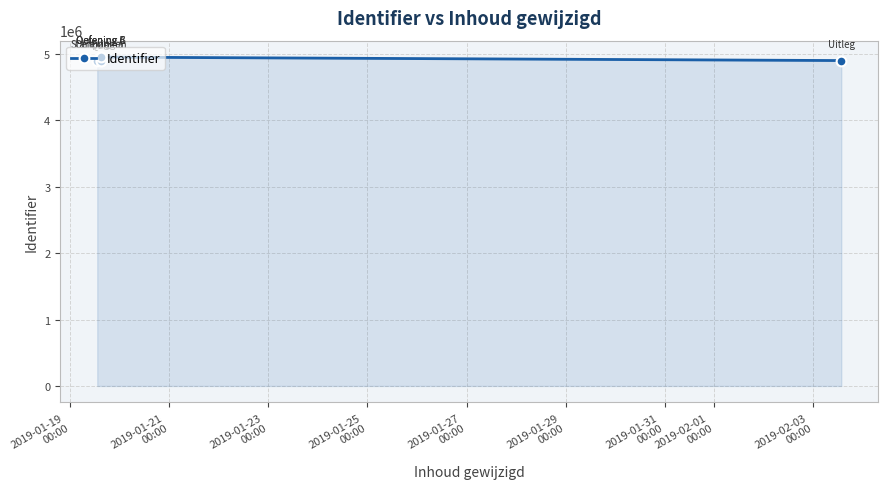

What value does the data have at 2019-01-29
00:00?

4949291